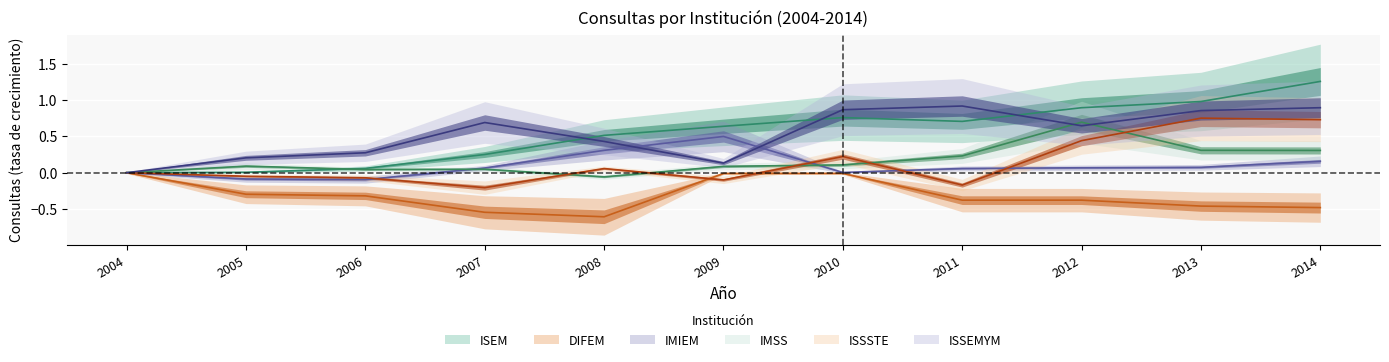

Reading left to right, what are all the values shown in this chart?

ISEM: 2004=0.0	2005=0.0	2006=0.1	2007=0.3	2008=0.5	2009=0.6	2010=0.8	2011=0.7	2012=0.9	2013=1.0	2014=1.3
DIFEM: 2004=0.0	2005=-0.3	2006=-0.3	2007=-0.5	2008=-0.6	2009=-0.0	2010=-0.0	2011=-0.4	2012=-0.4	2013=-0.5	2014=-0.5
IMIEM: 2004=0.0	2005=-0.1	2006=-0.1	2007=0.1	2008=0.3	2009=0.5	2010=0.0	2011=0.1	2012=0.1	2013=0.1	2014=0.2
IMSS: 2004=0.0	2005=0.1	2006=0.0	2007=0.0	2008=-0.1	2009=0.1	2010=0.1	2011=0.2	2012=0.7	2013=0.3	2014=0.3
ISSSTE: 2004=0.0	2005=-0.0	2006=-0.1	2007=-0.2	2008=0.1	2009=-0.1	2010=0.2	2011=-0.2	2012=0.4	2013=0.8	2014=0.7
ISSEMYM: 2004=0.0	2005=0.2	2006=0.3	2007=0.7	2008=0.4	2009=0.1	2010=0.9	2011=0.9	2012=0.6	2013=0.9	2014=0.9